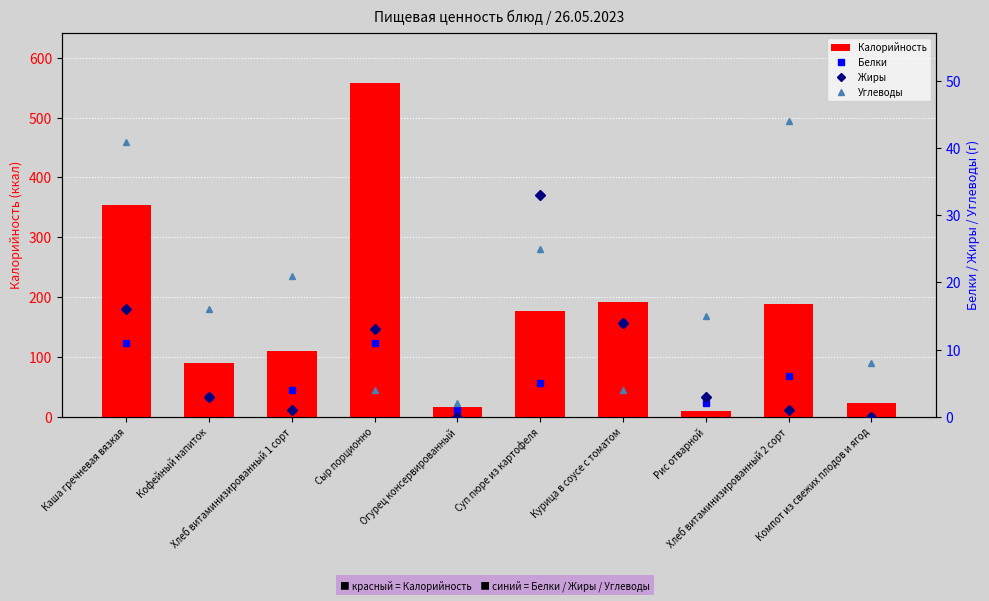

What is the label of the 7th bar from the left?

Курица в соусе с томатом